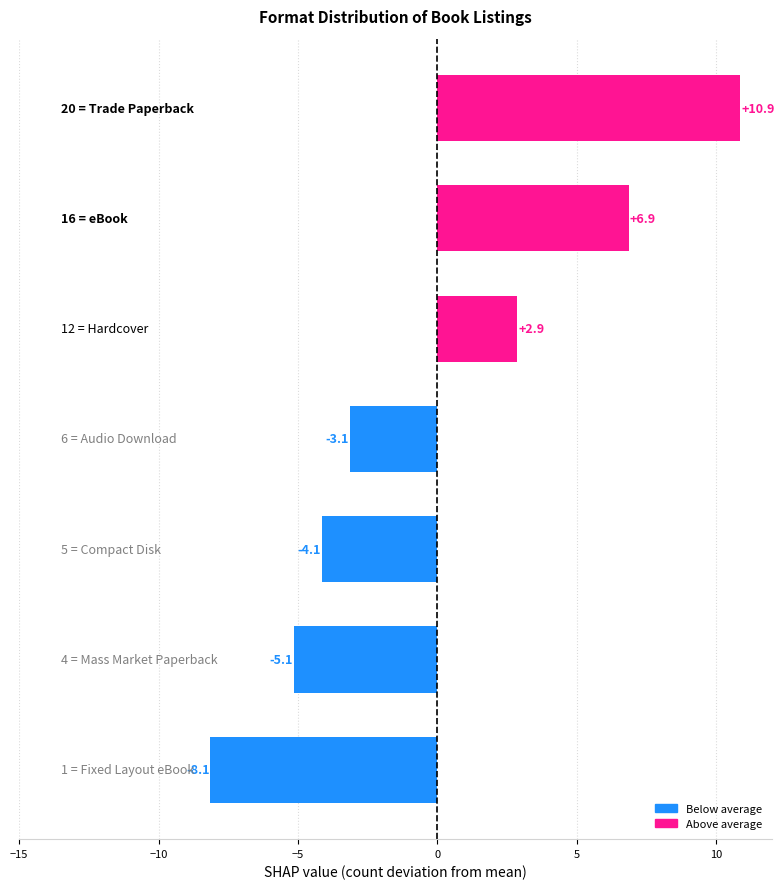

What is the smallest value displayed?

-8.1